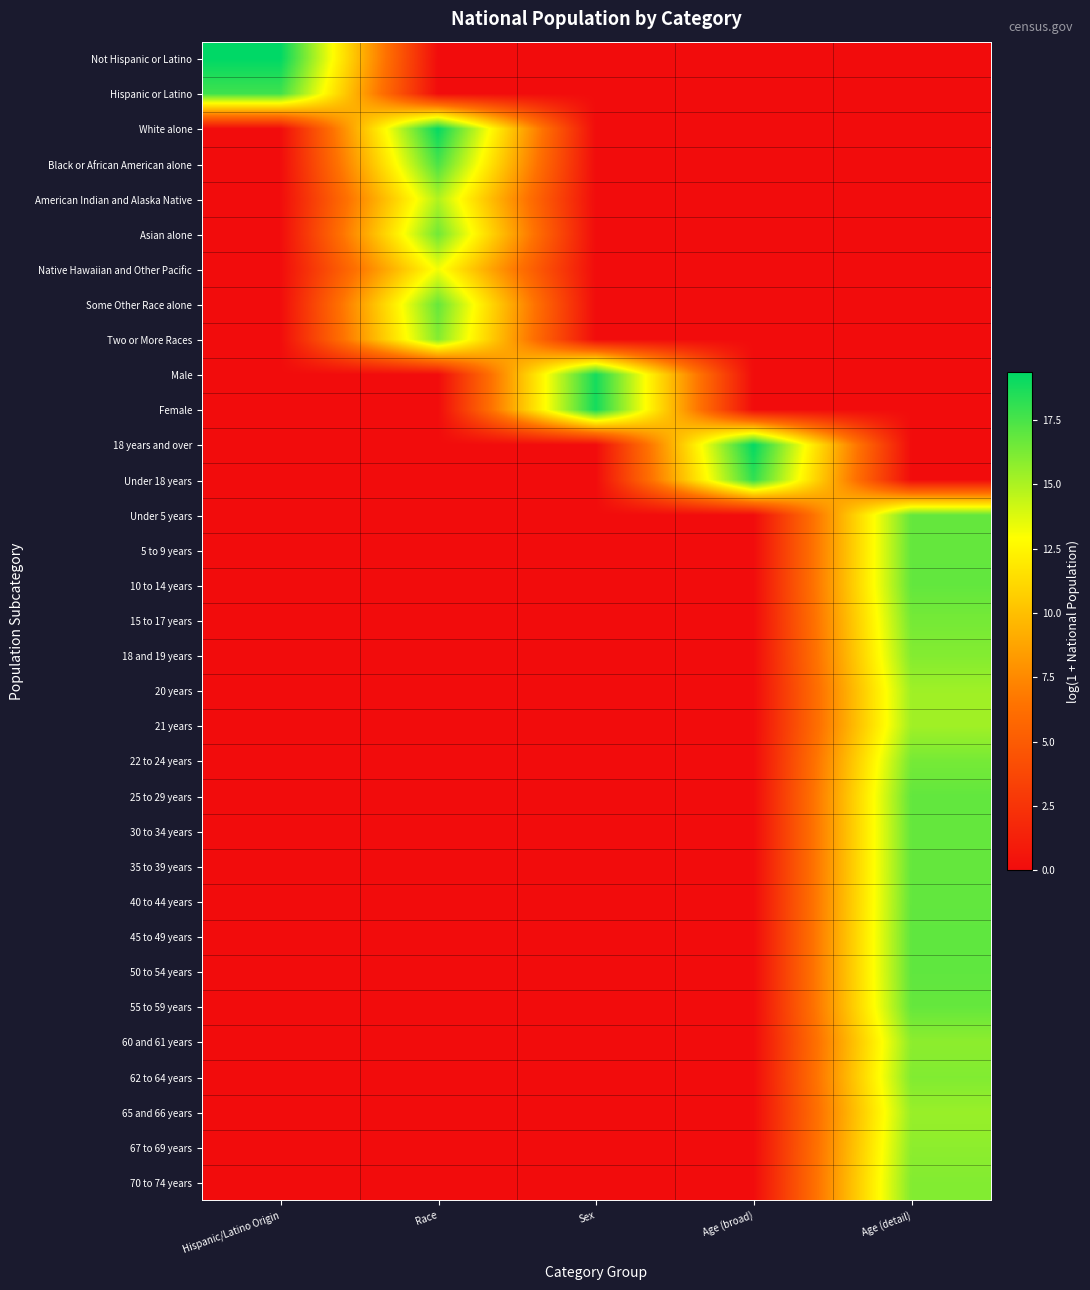

Rank the series at Sex from lowest to highest value.

Not Hispanic or Latino, Hispanic or Latino, White alone, Black or African American alone, American Indian and Alaska Native, Asian alone, Native Hawaiian and Other Pacific, Some Other Race alone, Two or More Races, 18 years and over, Under 18 years, Under 5 years, 5 to 9 years, 10 to 14 years, 15 to 17 years, 18 and 19 years, 20 years, 21 years, 22 to 24 years, 25 to 29 years, 30 to 34 years, 35 to 39 years, 40 to 44 years, 45 to 49 years, 50 to 54 years, 55 to 59 years, 60 and 61 years, 62 to 64 years, 65 and 66 years, 67 to 69 years, 70 to 74 years, Male, Female